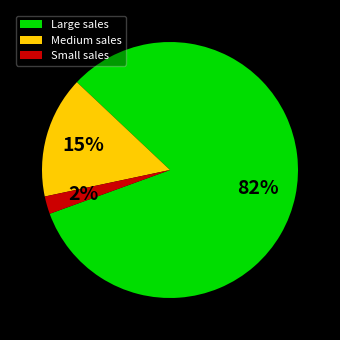

Combined, do Small sales and Large sales account for over 50%?

Yes